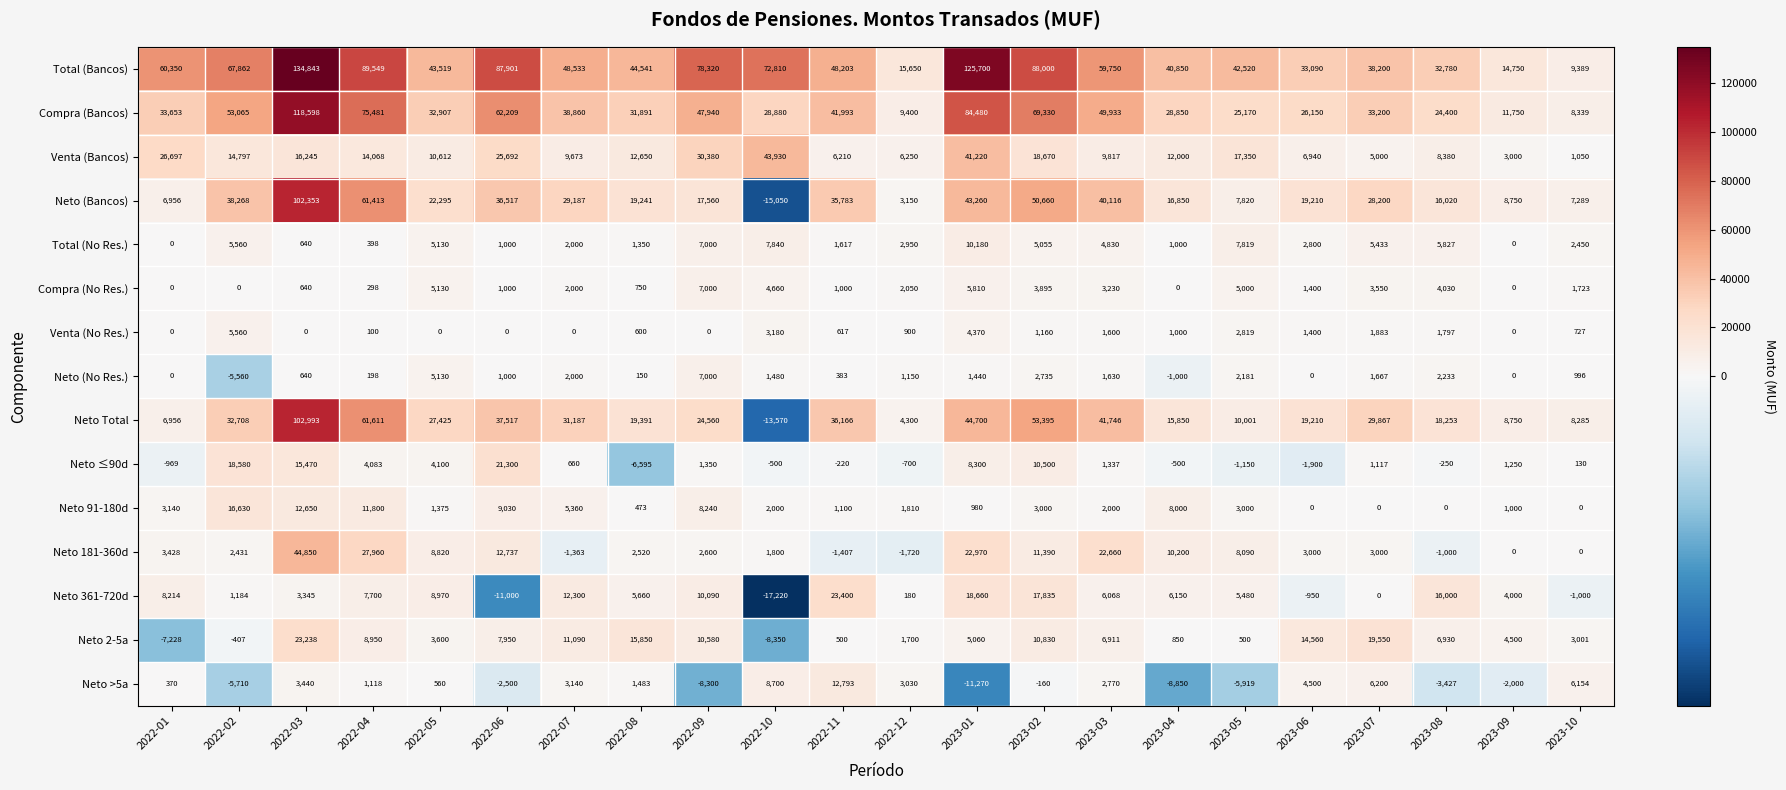

What is the maximum value shown in the chart?

134843